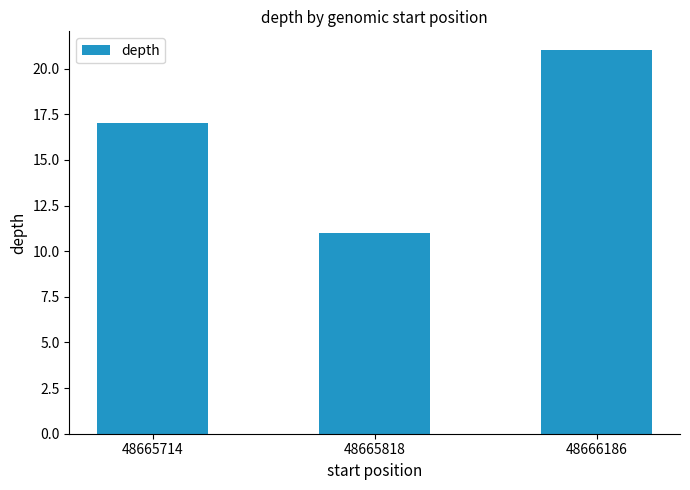

What is the difference between the maximum and minimum values?

10